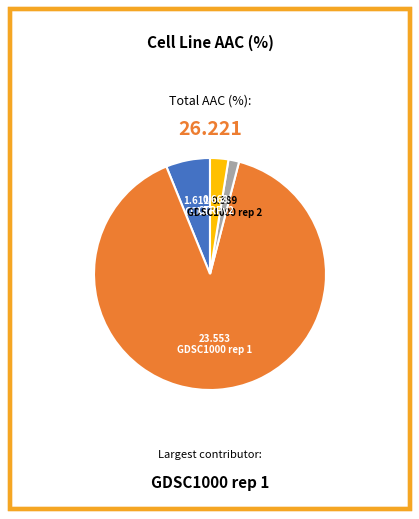

Count the number of slices in the pie.

4